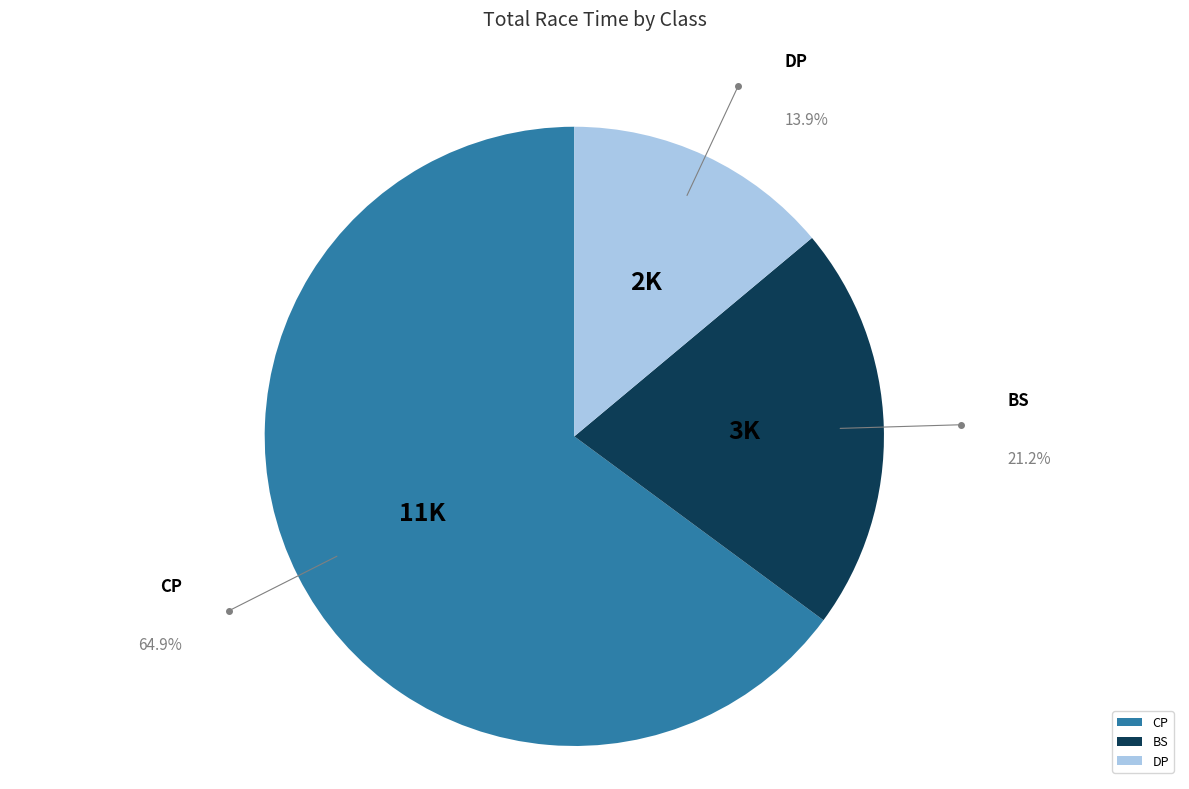

Which has a higher value, CP or DP?

CP